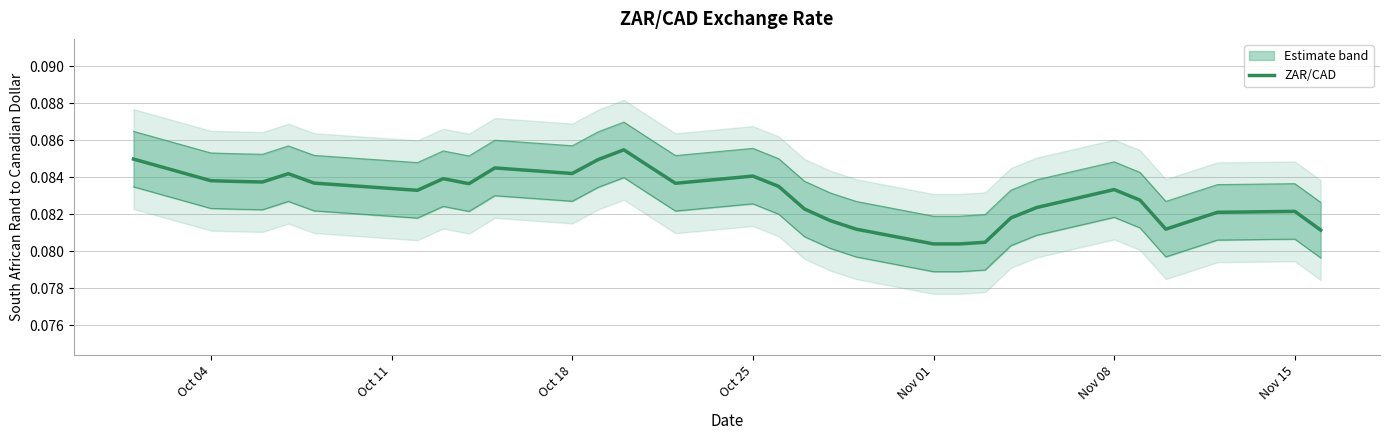

True or false: the data has more than 1 interior local peaks.

True